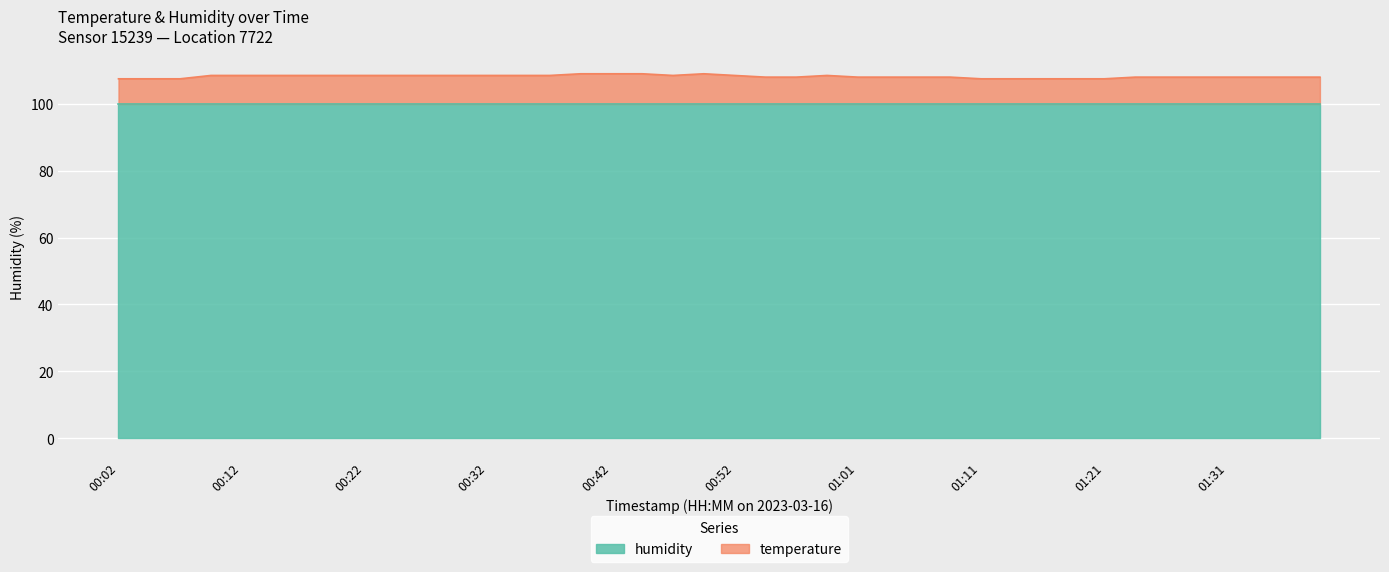

The value at 01:19 is 46.7. True or false?

False